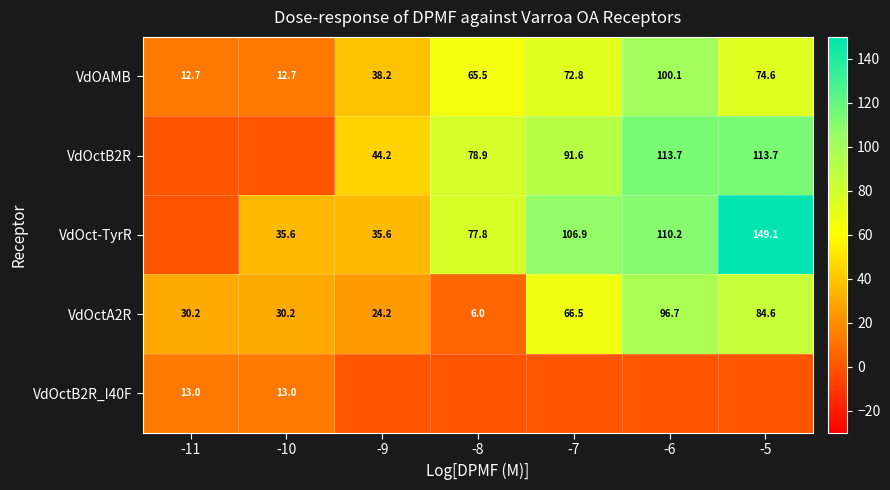

What is the sum of all VdOctA2R values?

338.4